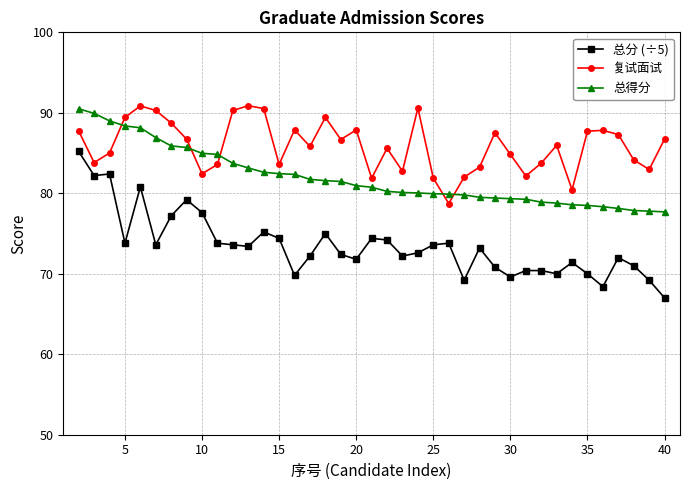

Which series has the largest range (max minus min)?

总分 (÷5)